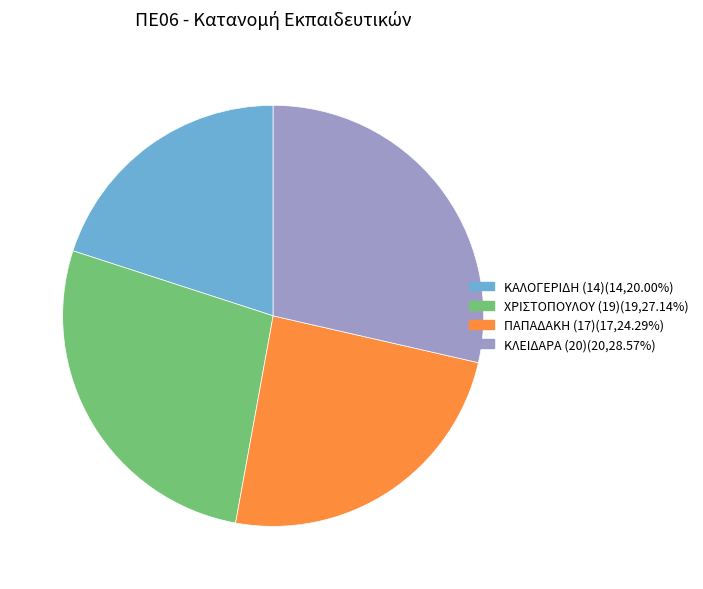

Count the number of slices in the pie.

4